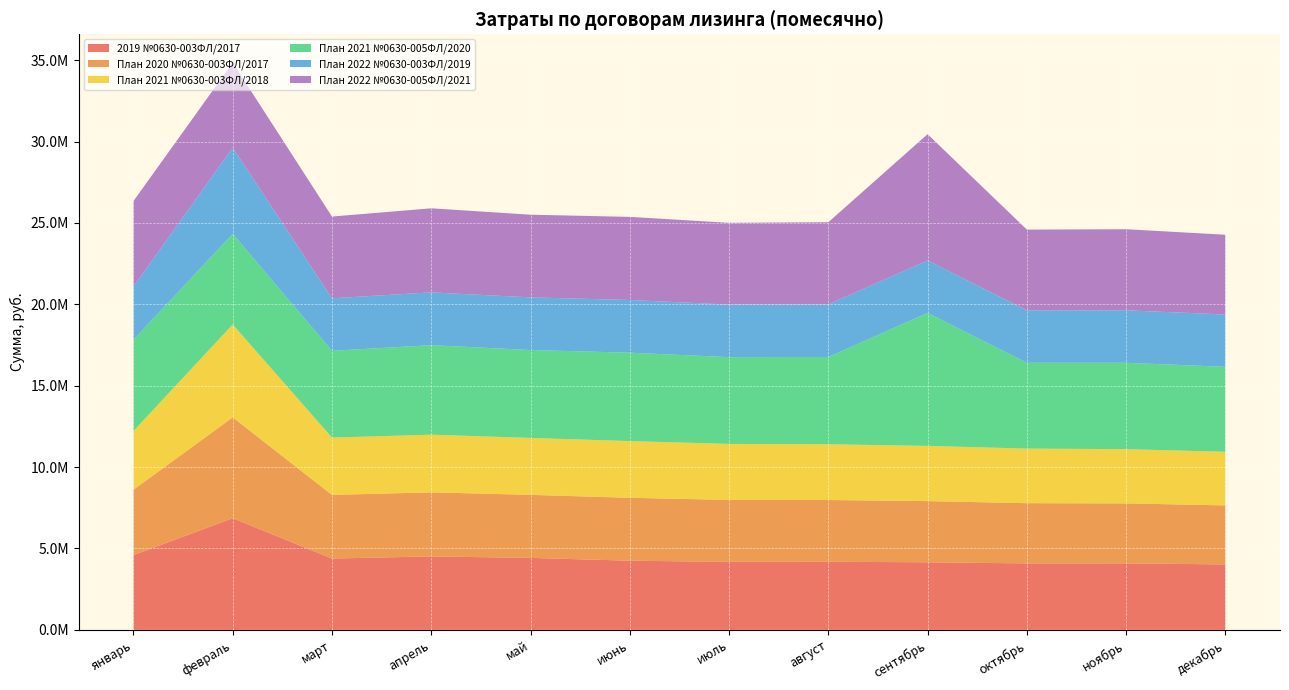

Reading left to right, extract all data points from this chart.

2019 №0630-003ФЛ/2017: январь=4591830.0	февраль=6860657.0	март=4381930.0	апрель=4512633.0	май=4422649.0	июнь=4249268.0	июль=4179571.0	август=4184842.0	сентябрь=4152345.0	октябрь=4084877.0	ноябрь=4086084.0	декабрь=4020139.0
План 2020 №0630-003ФЛ/2017: январь=4018569.0	февраль=6197280.0	март=3911494.0	апрель=3936136.0	май=3872639.0	июнь=3865782.0	июль=3804903.0	август=3794095.0	сентябрь=3757861.0	октябрь=3699463.0	ноябрь=3684134.0	декабрь=3627431.0
План 2021 №0630-003ФЛ/2018: январь=3609011.0	февраль=5706725.0	март=3521186.0	апрель=3542914.0	май=3498713.0	июнь=3484334.0	июль=3441480.0	август=3424645.0	сентябрь=3394434.0	октябрь=3353647.0	ноябрь=3333043.0	декабрь=3293668.0
План 2021 №0630-005ФЛ/2020: январь=5605286.6	февраль=5571489.6	март=5330674.6	апрель=5501084.6	май=5399725.6	июнь=5430666.6	июль=5330958.6	август=5363855.6	сентябрь=8166919.6	октябрь=5272990.6	ноябрь=5307532.6	декабрь=5219401.6
План 2022 №0630-003ФЛ/2019: январь=3270491.0	февраль=5291845.0	март=3227365.0	апрель=3244051.0	май=3234889.0	июнь=3238376.0	июль=3229393.0	август=3232691.0	сентябрь=3229848.0	октябрь=3221133.0	ноябрь=3224149.0	декабрь=3215613.0
План 2022 №0630-005ФЛ/2021: январь=5251669.6	февраль=5223630.6	март=5021726.6	апрель=5165199.6	май=5080404.6	июнь=5106771.6	июль=5023345.6	август=5047290.6	сентябрь=7753465.6	октябрь=4960196.6	ноябрь=4981460.6	декабрь=4900971.6